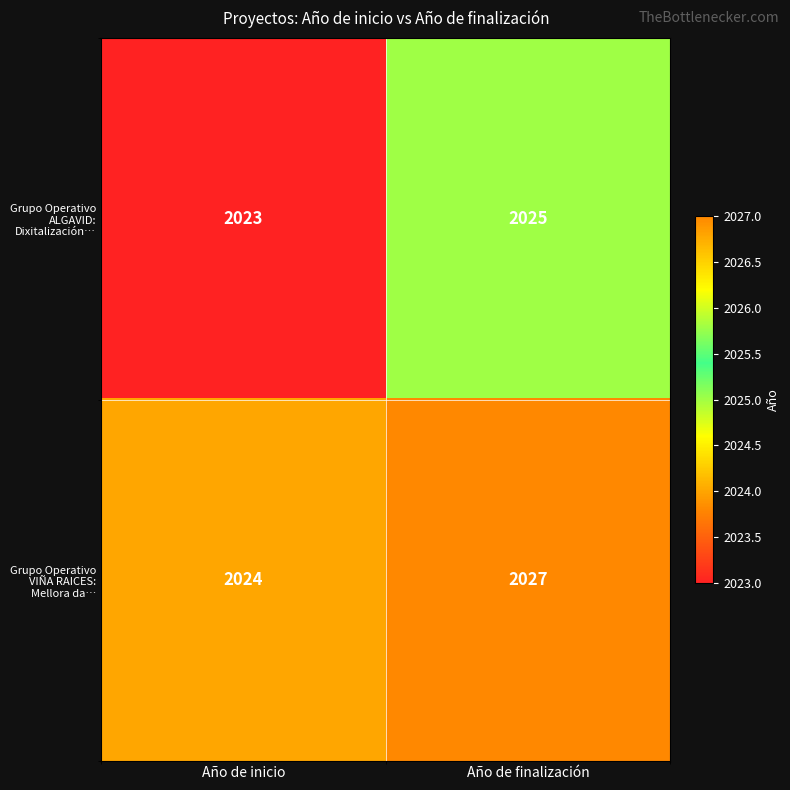

At which category does the chart reach its minimum across all series?

Año de inicio